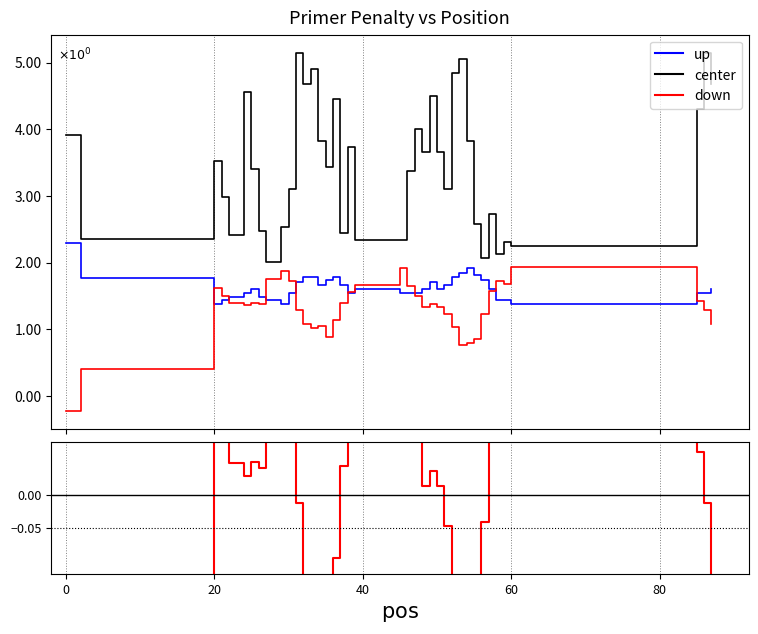

What is the sum of all pen values?

52.4